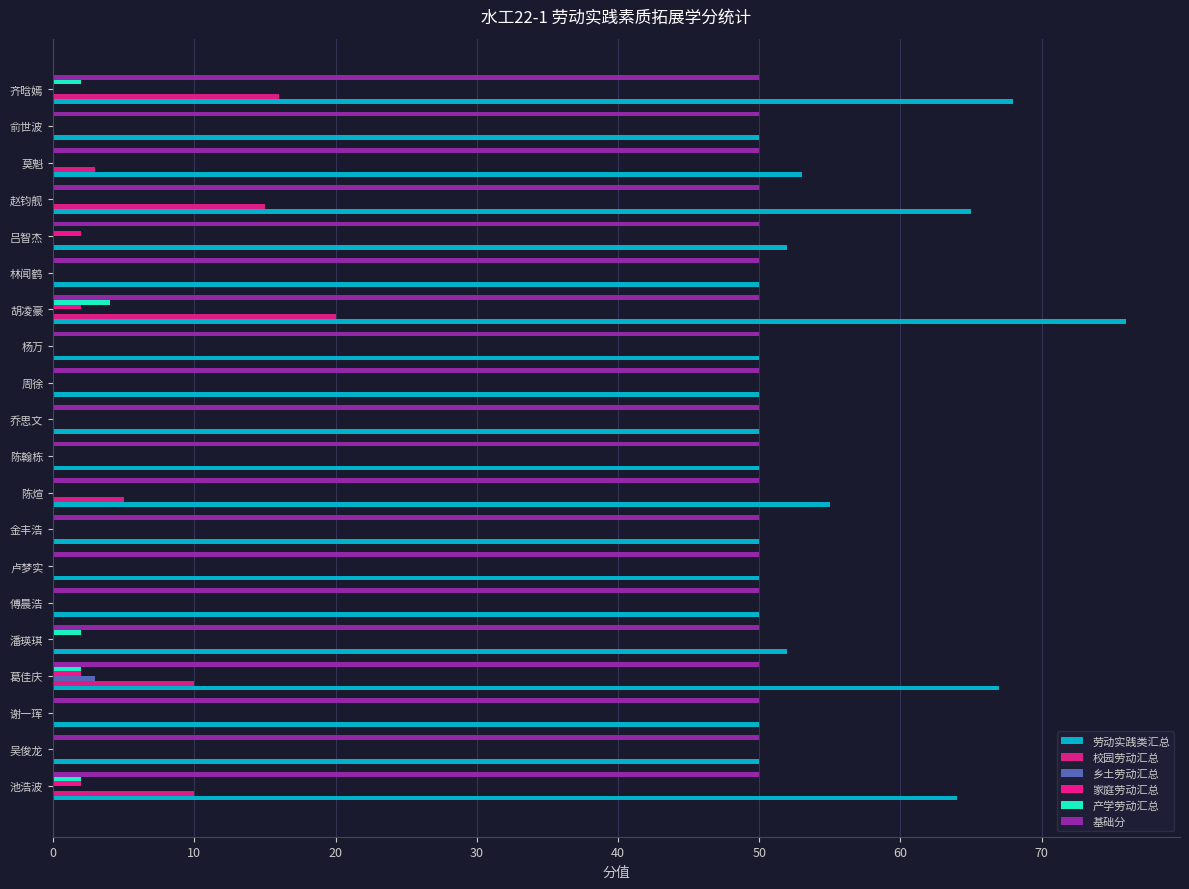

At how many categories does at least one series exceed 61?

5